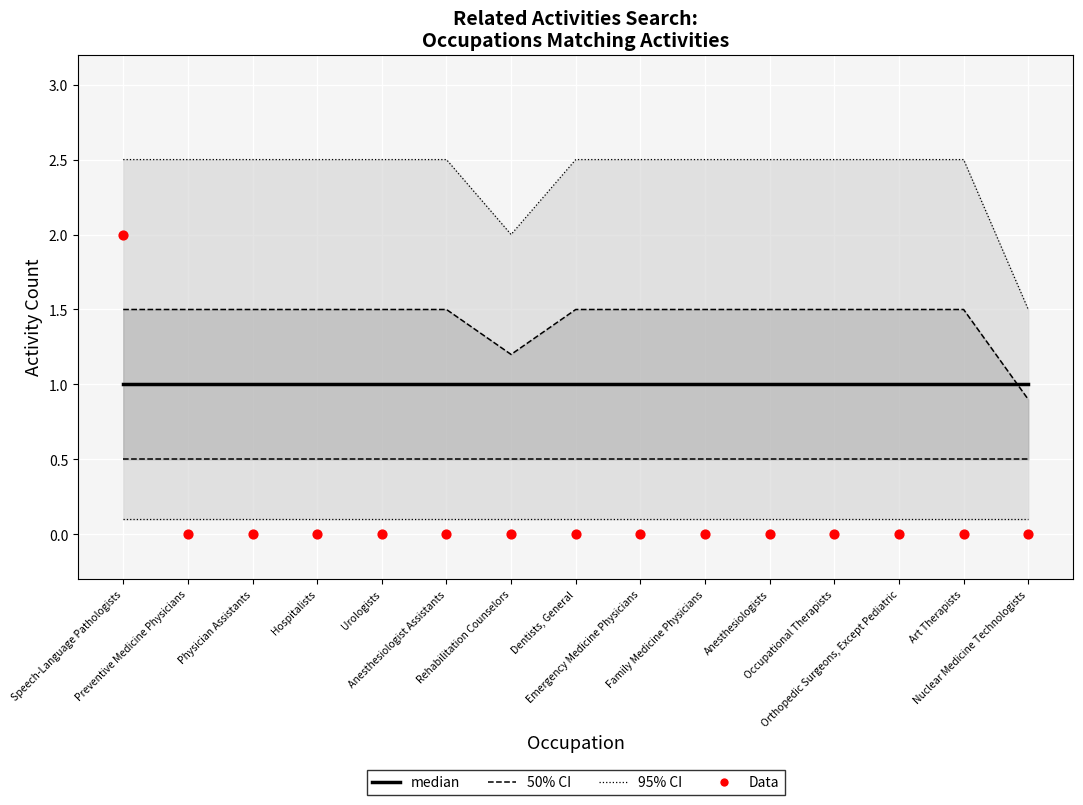

What is the total value across all series at Preventive Medicine Physicians?

5.0